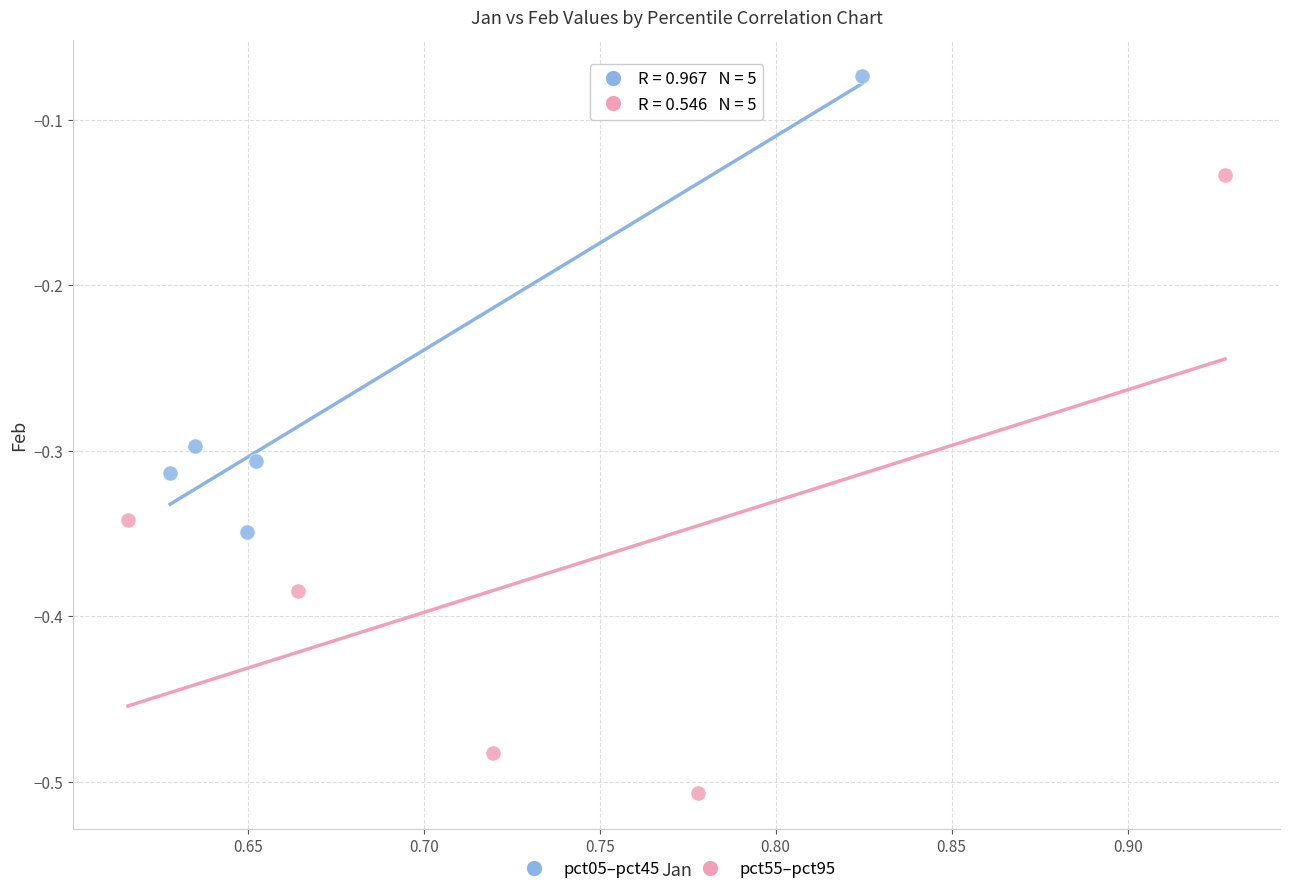

Which series has the widest spread of Y values?

pct55–pct95